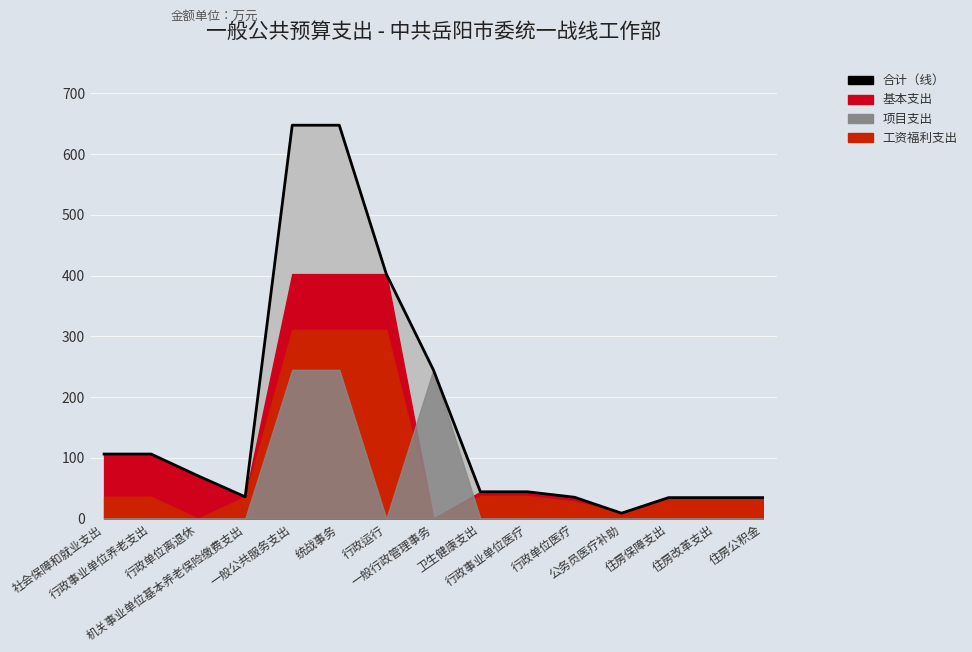

What is the label of the 6th point from the left?

统战事务